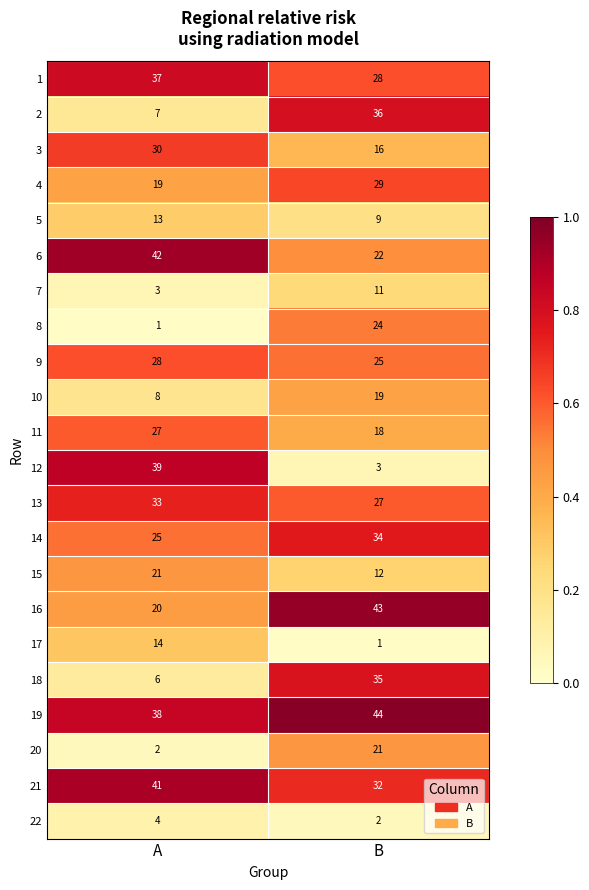

Rank the categories by 11 value from highest to lowest.

A, B